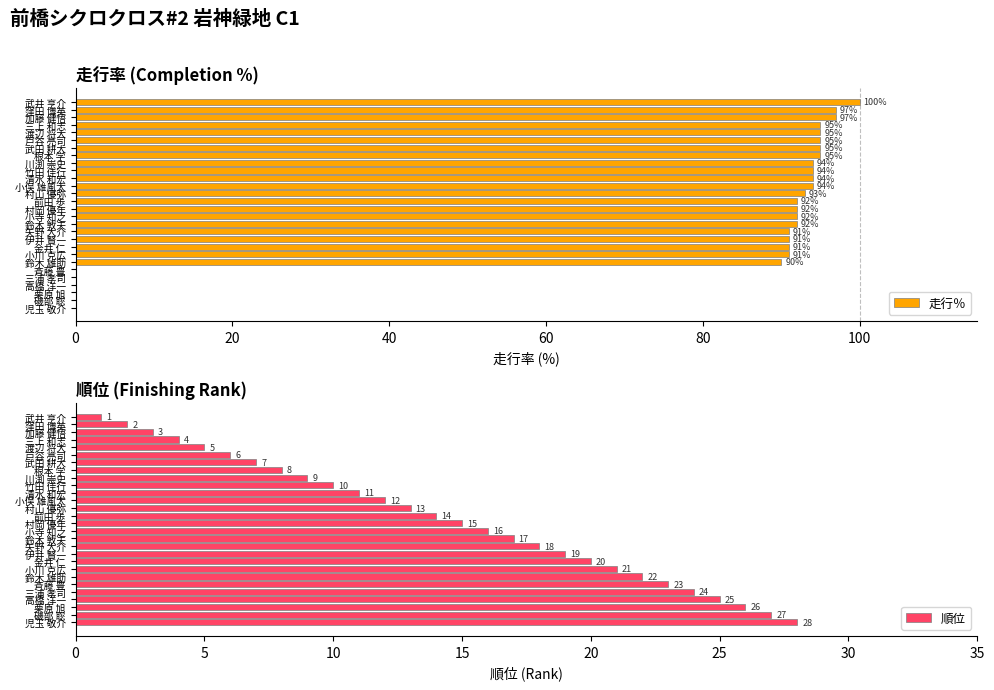

The 走行％ series shows 30 at 金井 仁. True or false?

False